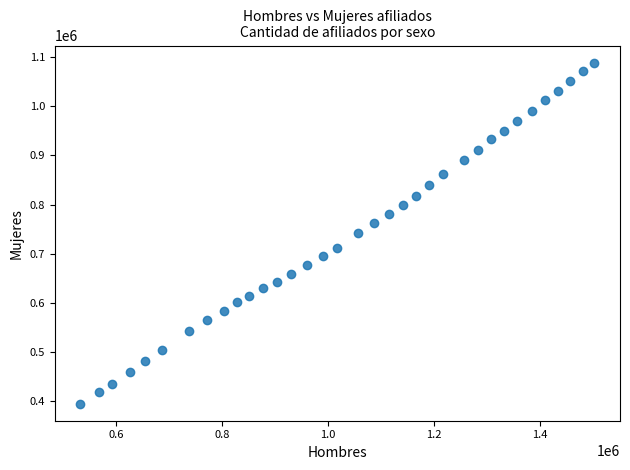

What is the range of X values (max minus min)?

969505